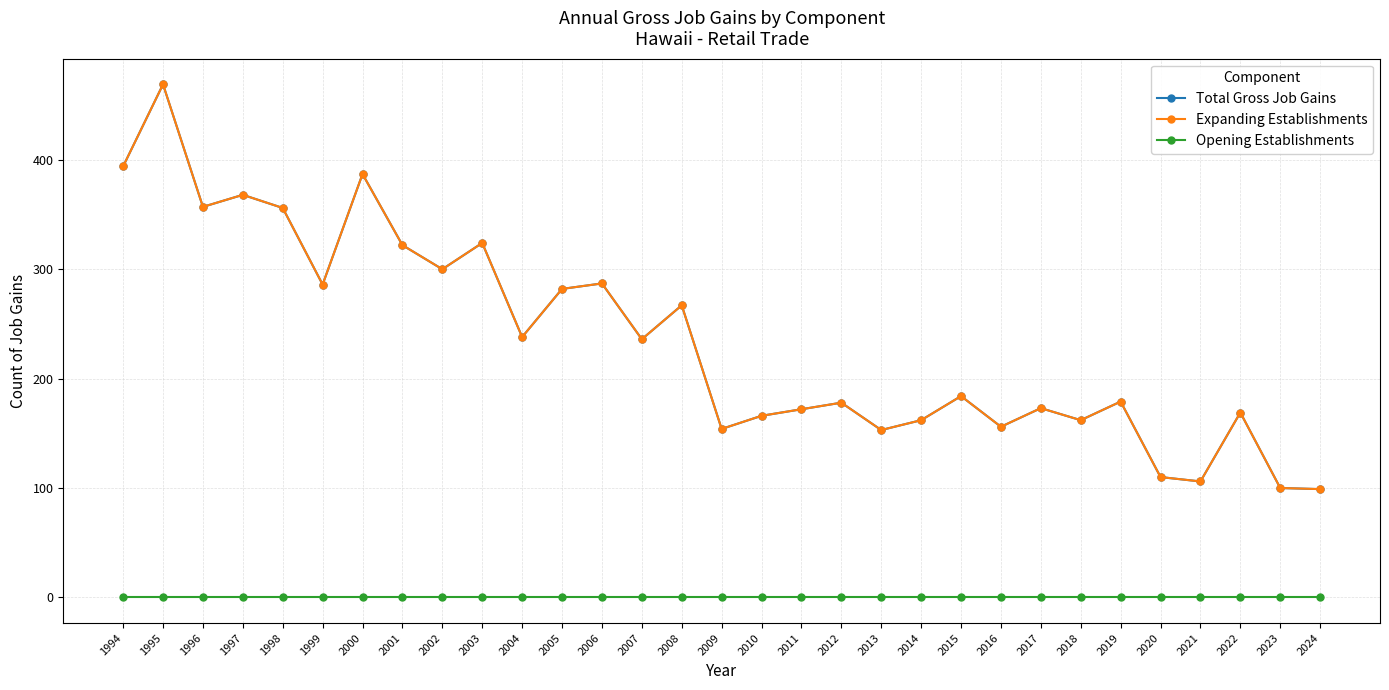

Does the chart display data point markers on the line(s)?

Yes